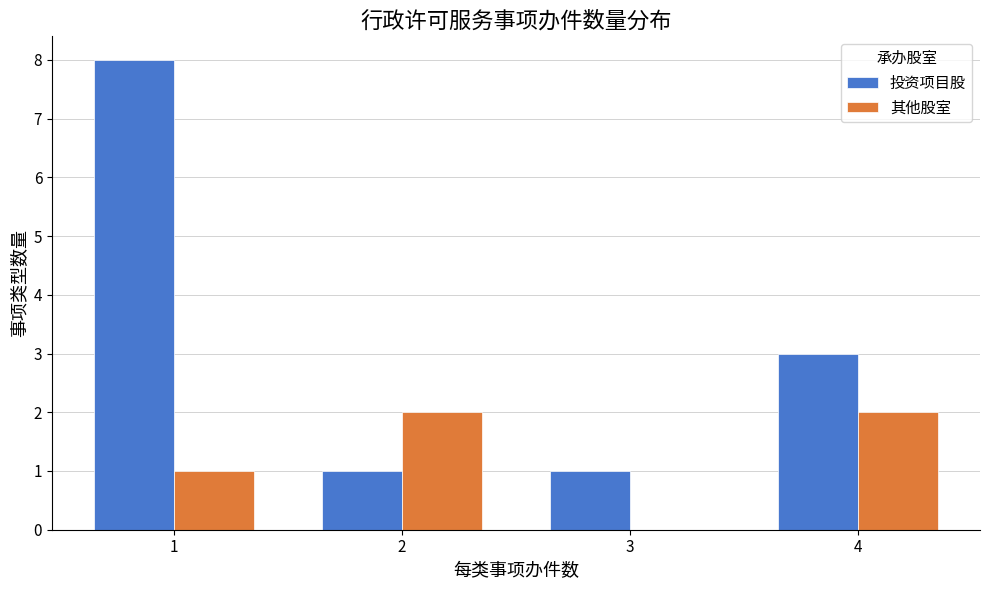

Reading right to left, extract all data points from this chart.

投资项目股: 4=3	3=1	2=1	1=8
其他股室: 4=2	3=0	2=2	1=1